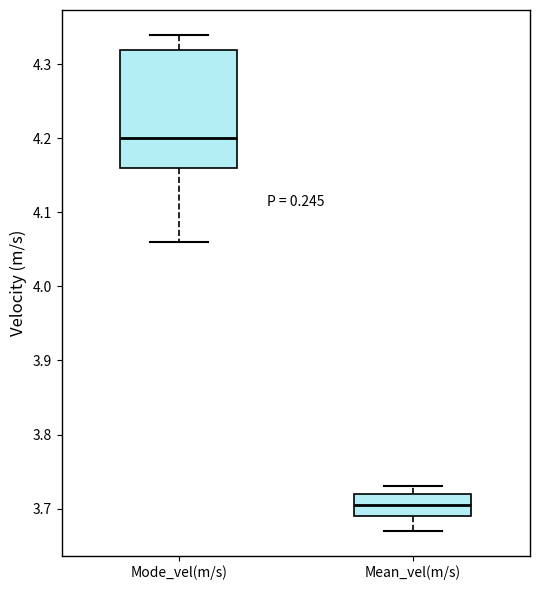

Which box is the tallest, from its lower edge to its upper edge?

Mode_vel(m/s)